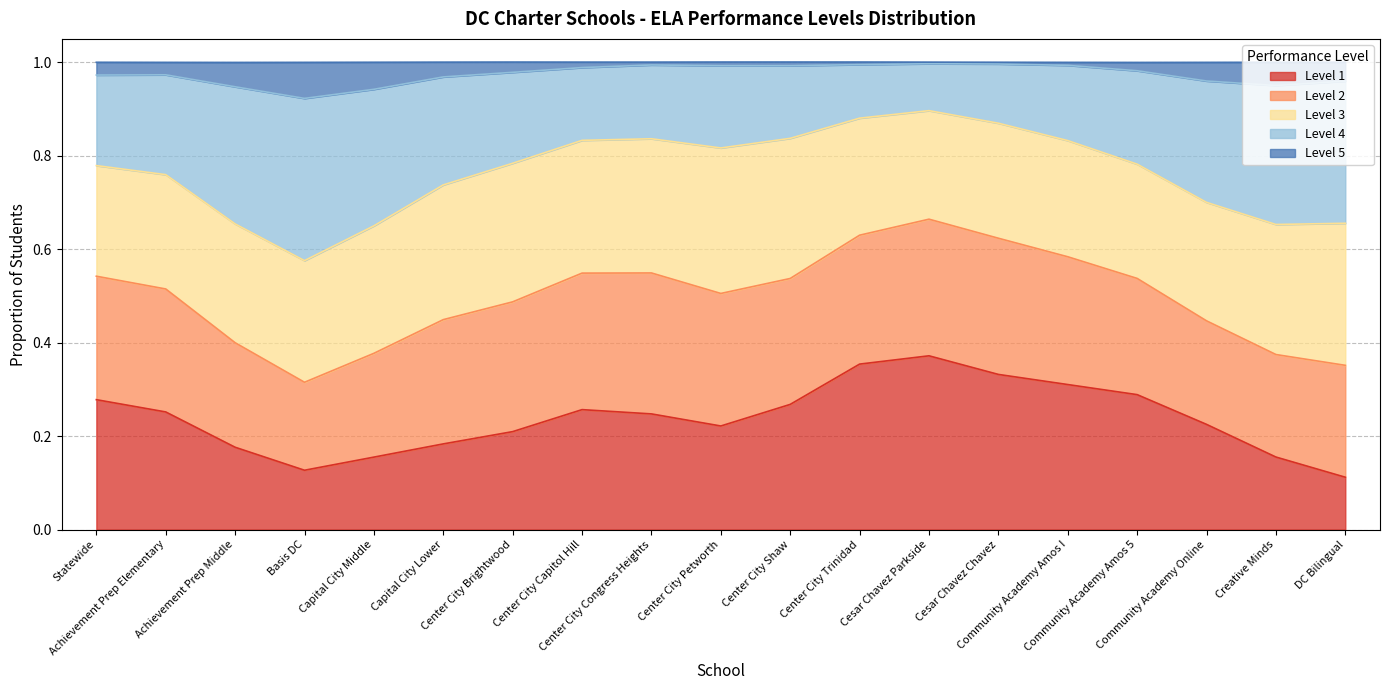

What are all the series names shown in the legend?

Level 1, Level 2, Level 3, Level 4, Level 5